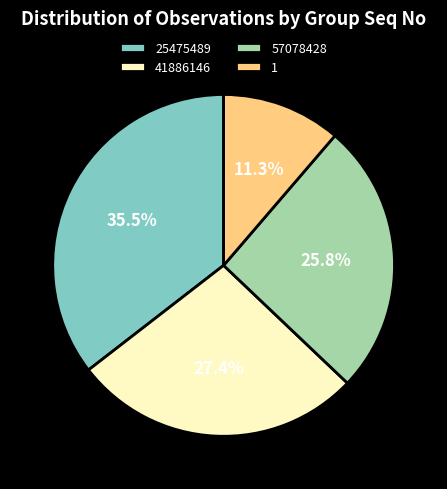

Which slice is the largest?

25475489